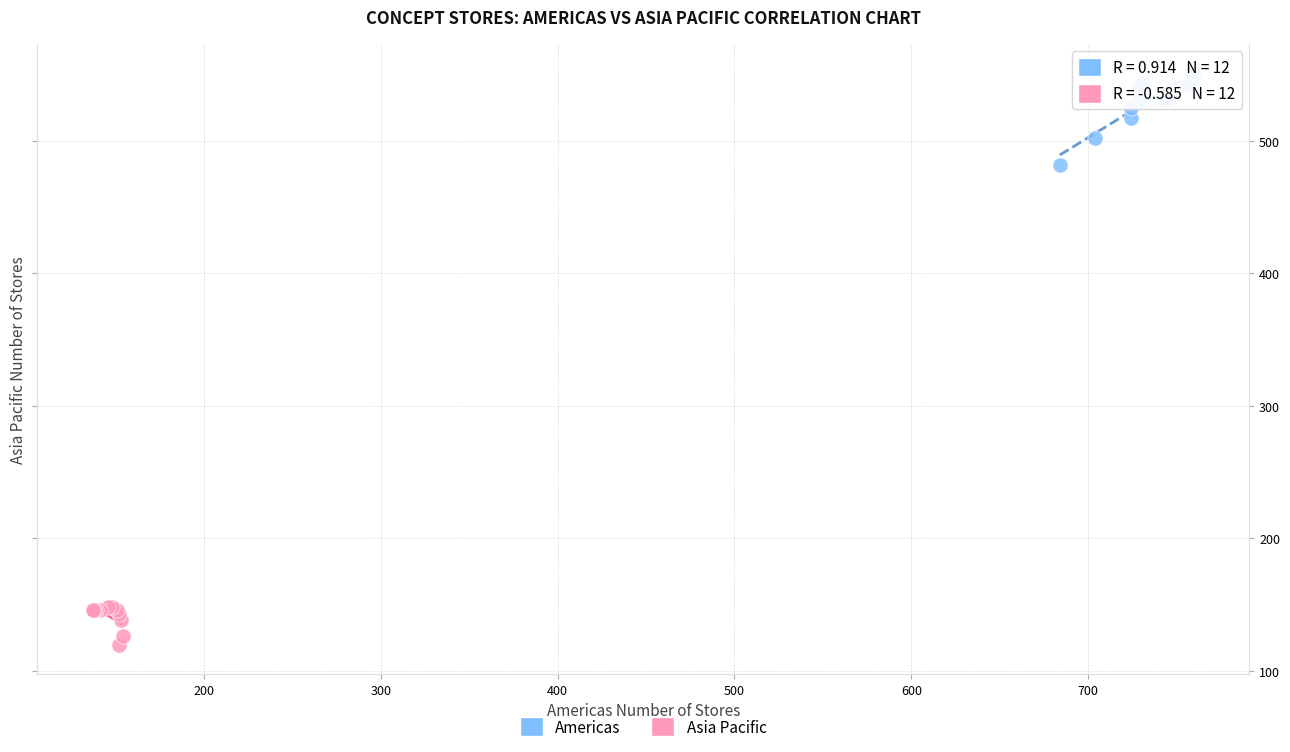

Which series reaches the minimum Y coordinate?

Asia Pacific